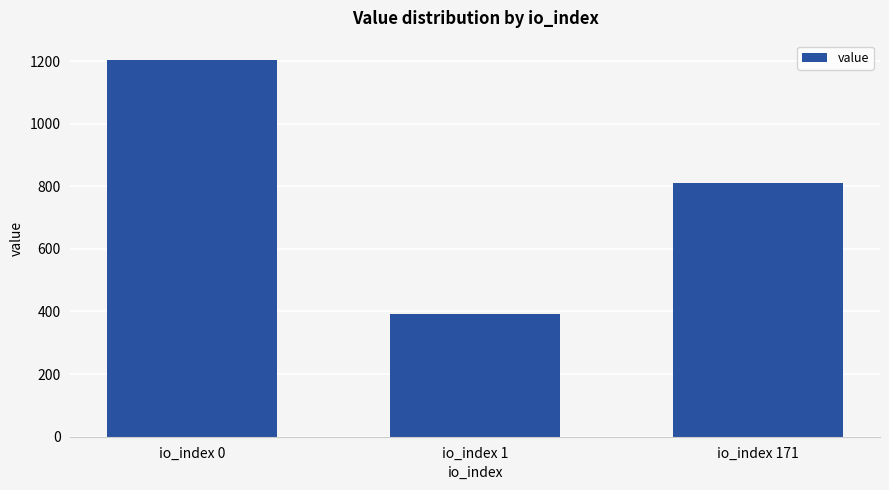

What is the value of the 3rd bar from the left?

812.0